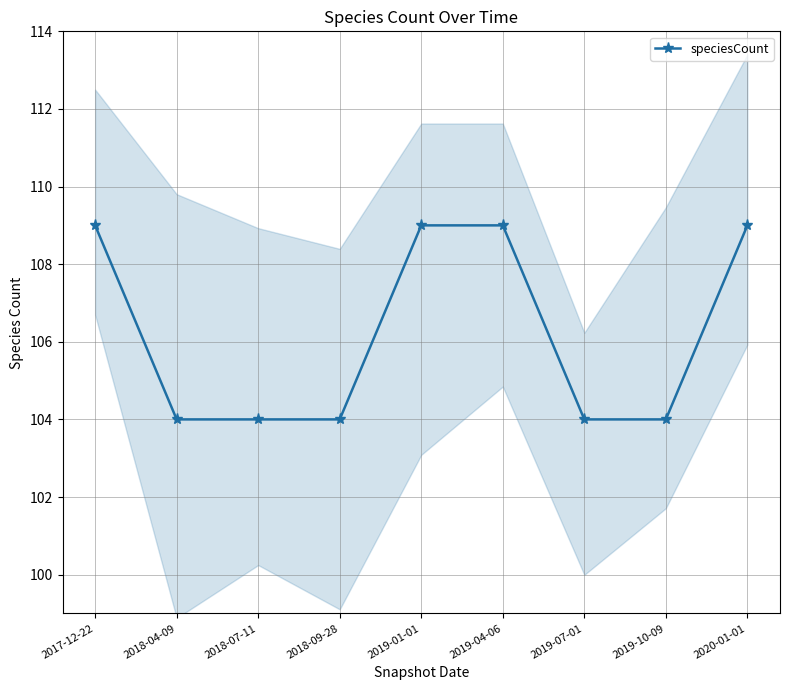

List the labels in order of value, smallest first.

2018-04-09, 2018-07-11, 2018-09-28, 2019-07-01, 2019-10-09, 2017-12-22, 2019-01-01, 2019-04-06, 2020-01-01